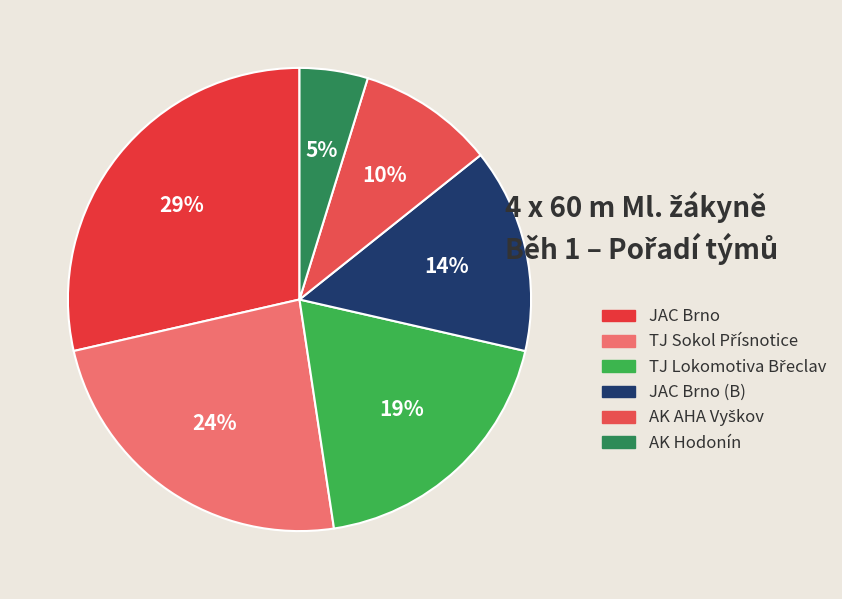

Which slice is the largest?

JAC Brno